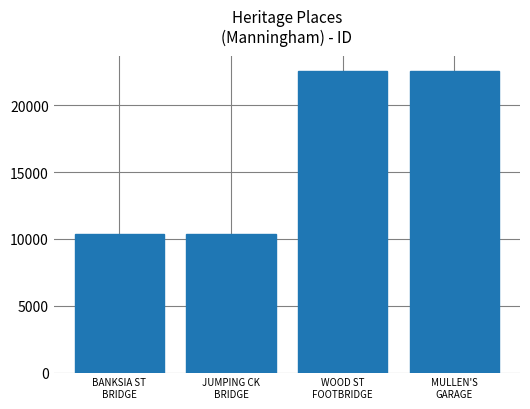

Count the number of categories in the chart.

4